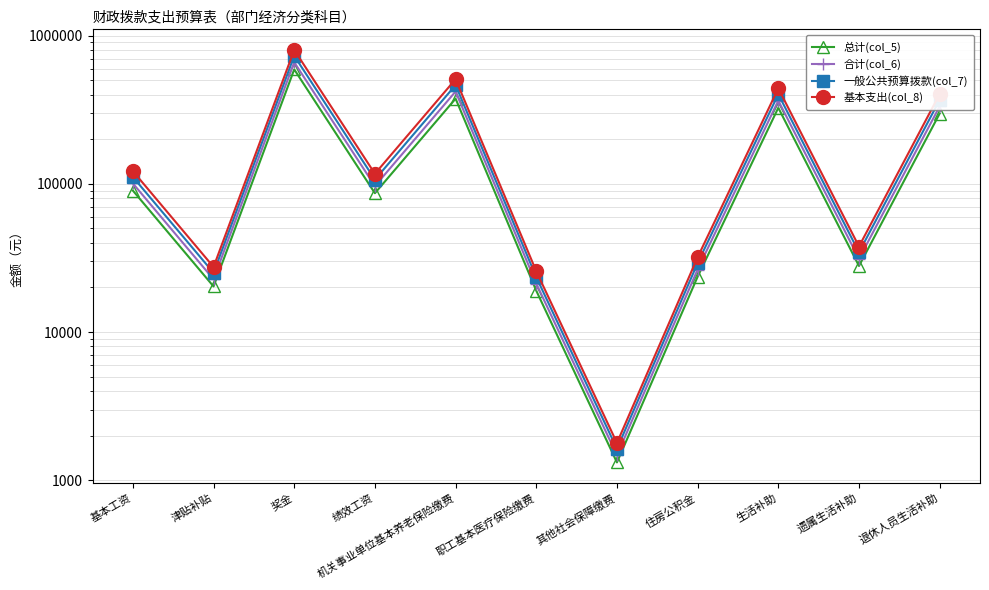

What are all the series names shown in the legend?

总计(col_5), 合计(col_6), 一般公共预算拨款(col_7), 基本支出(col_8)